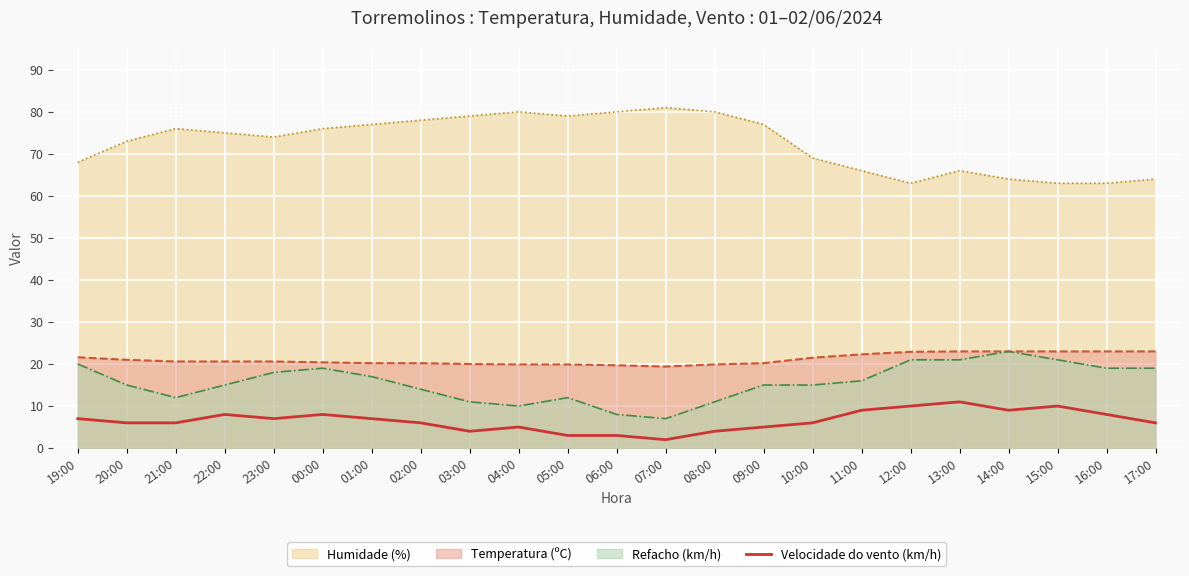

At which category does the chart reach its peak across all series?

07:00